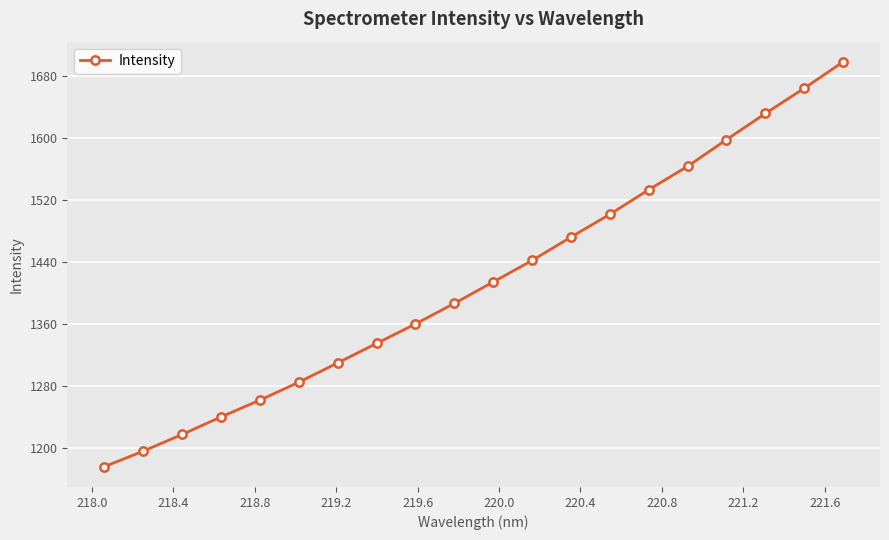

What is the greatest value displayed?

1698.1